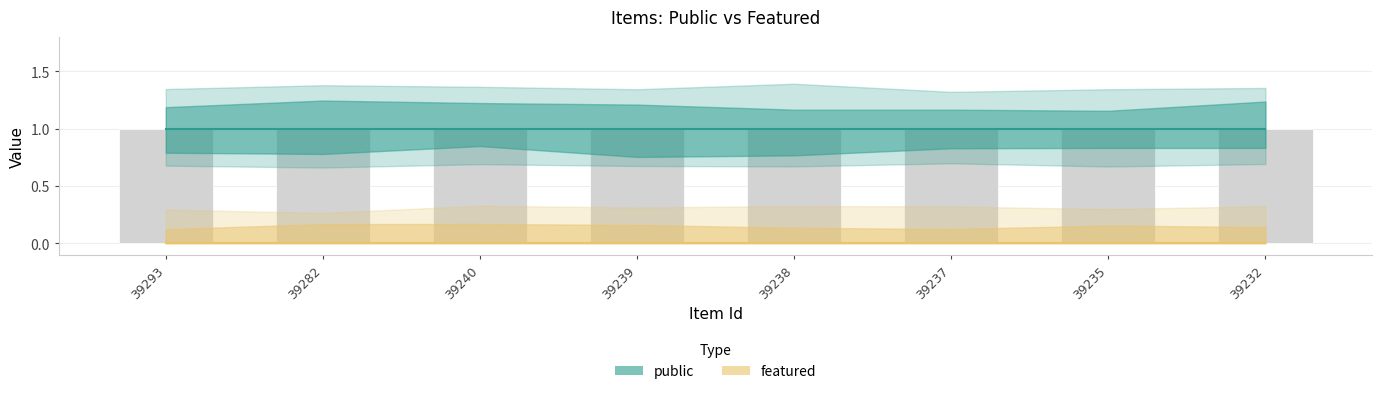

At which label is featured closest to 0?

39293